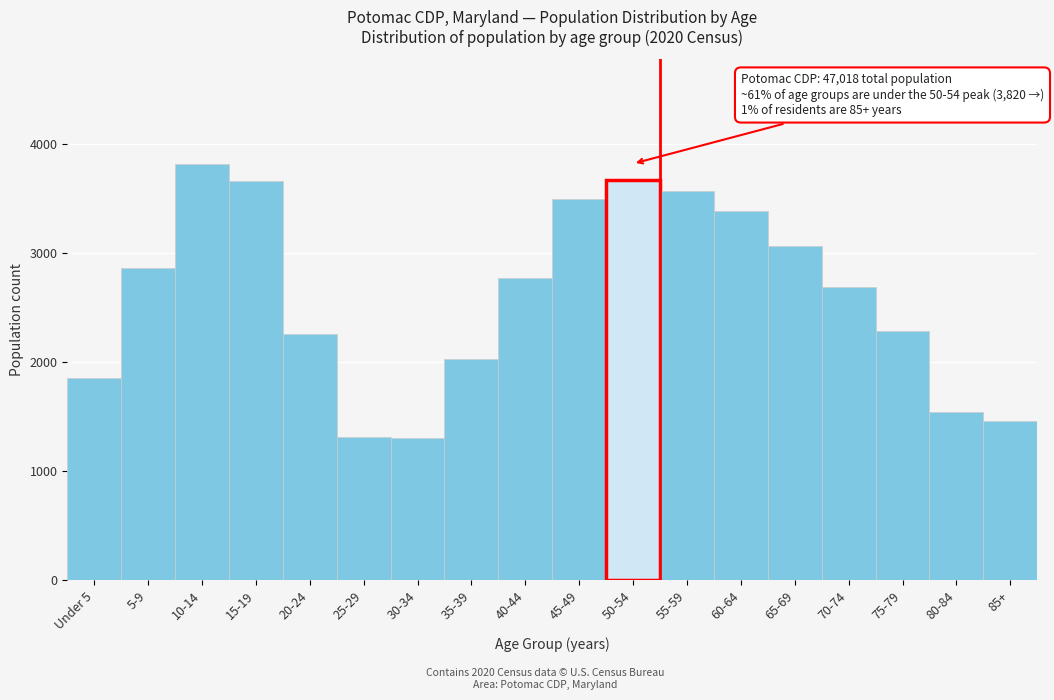

What is the difference between the values at 85+ and 5-9?

1402